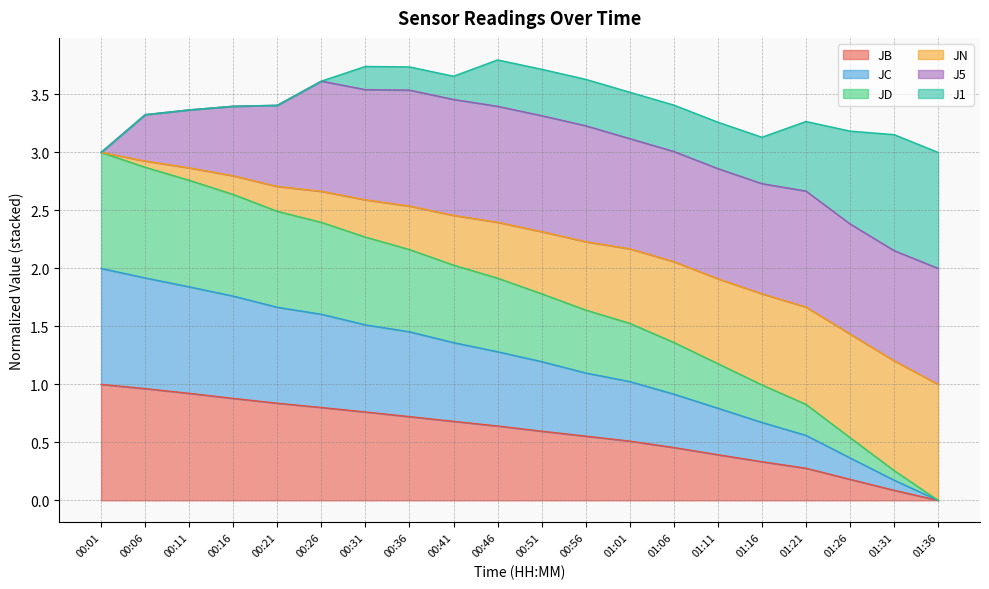

What is the total value across all series at 00:36?

3.7